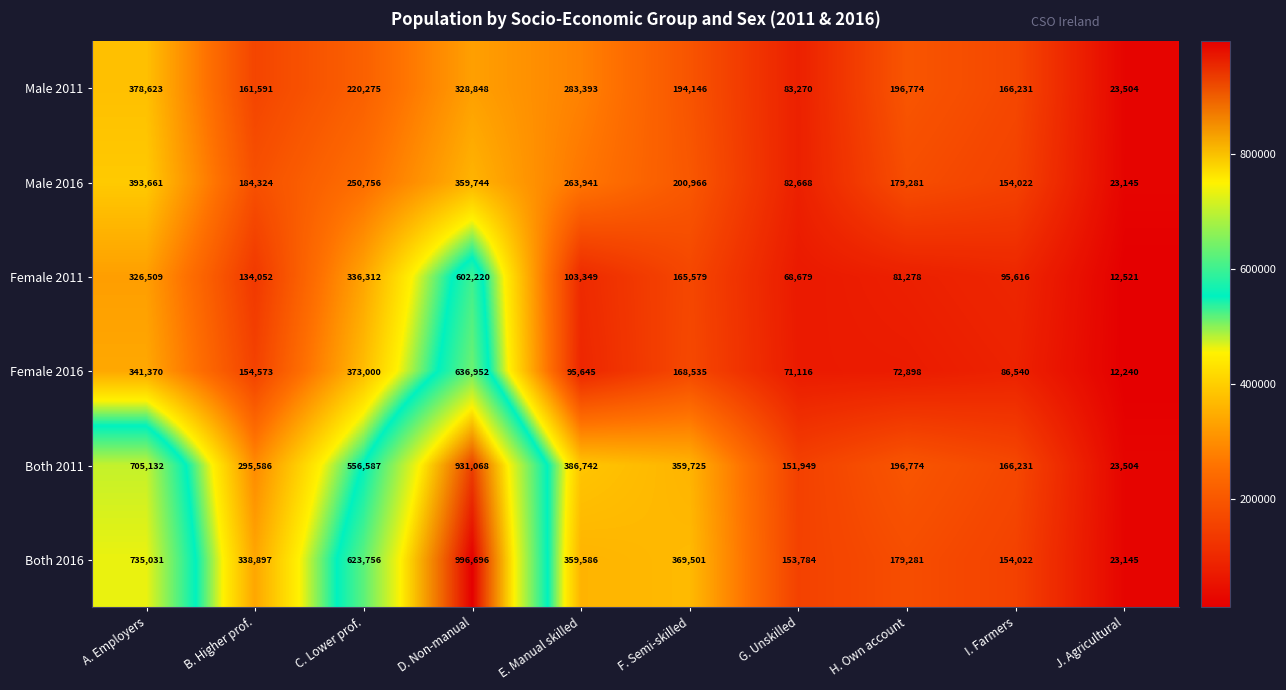

Which series has the largest range (max minus min)?

Both 2016